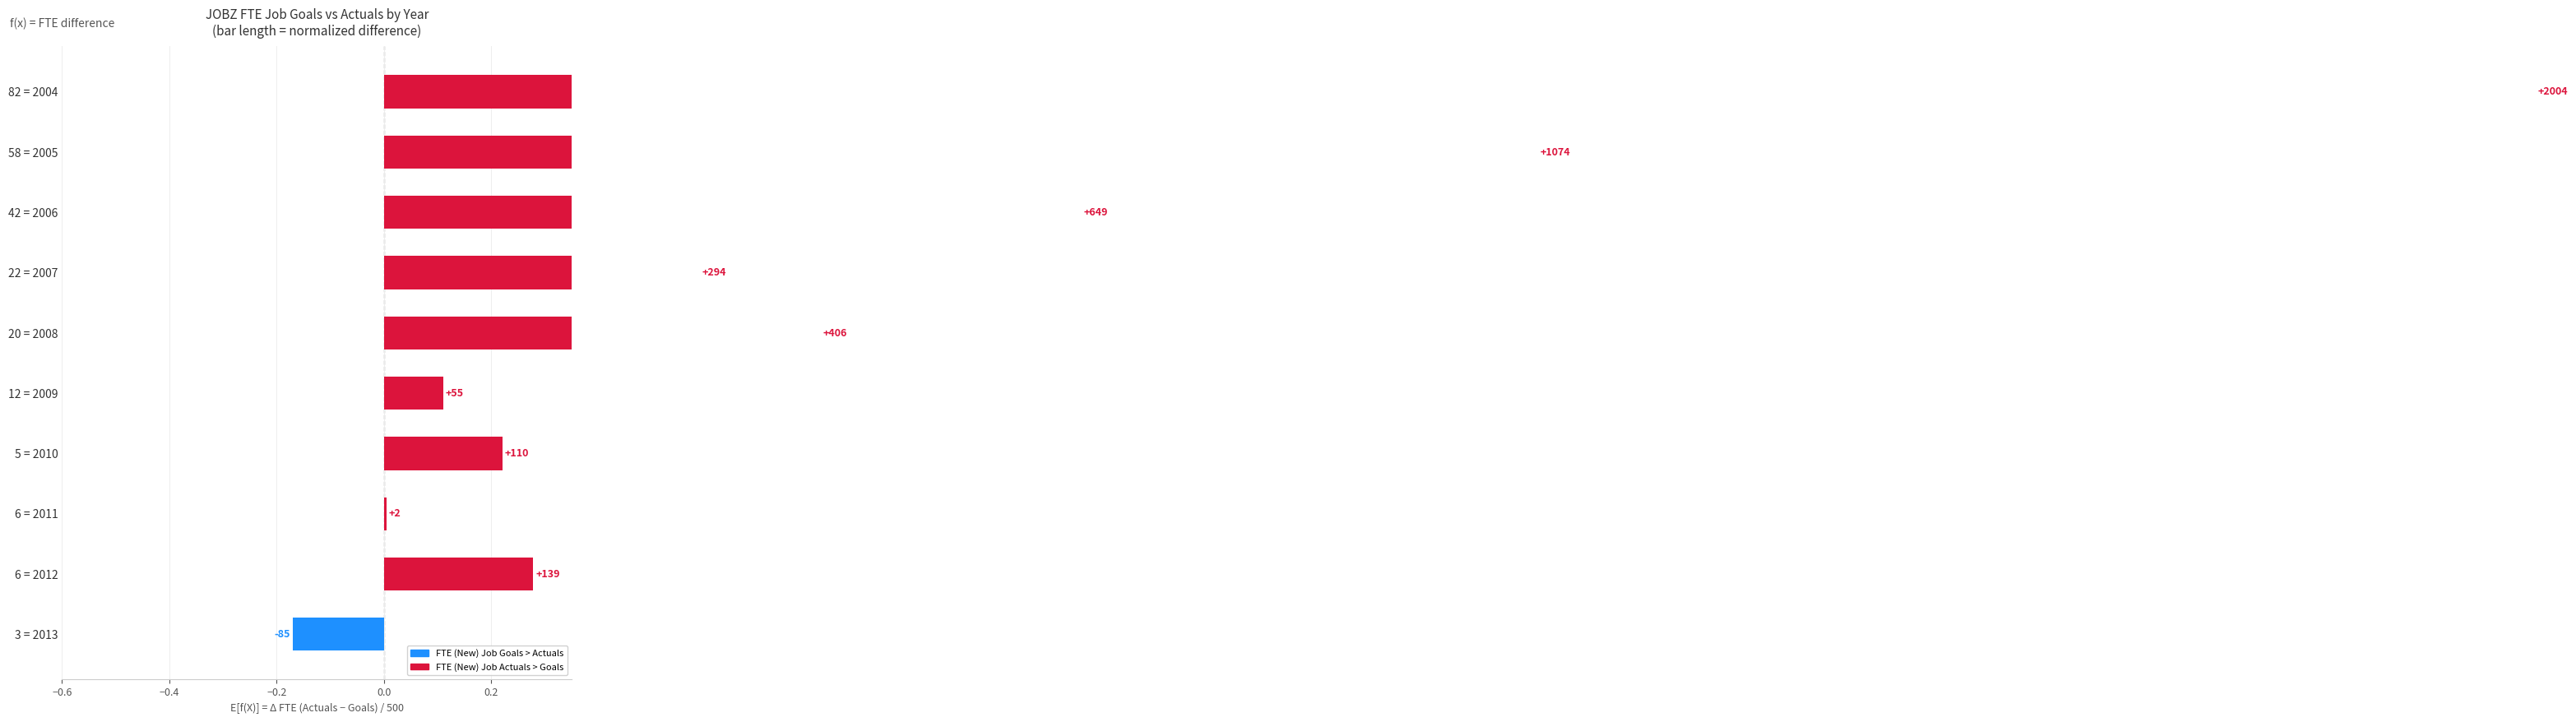

Reading left to right, transcribe all the data shown in this chart.

-0.2	0.3	0.0	0.2	0.1	0.8	0.6	1.3	2.1	4.0